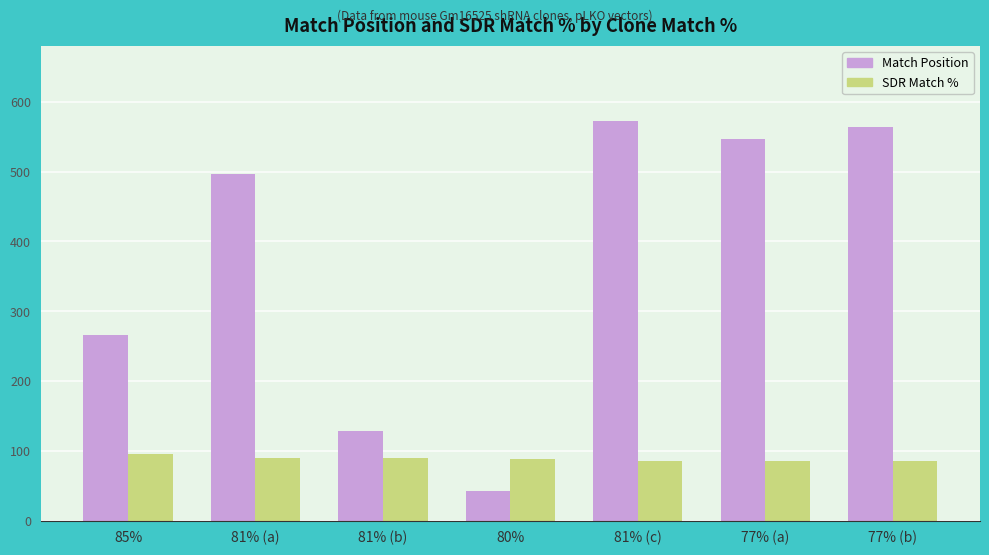

What are all the series names shown in the legend?

Match Position, SDR Match %